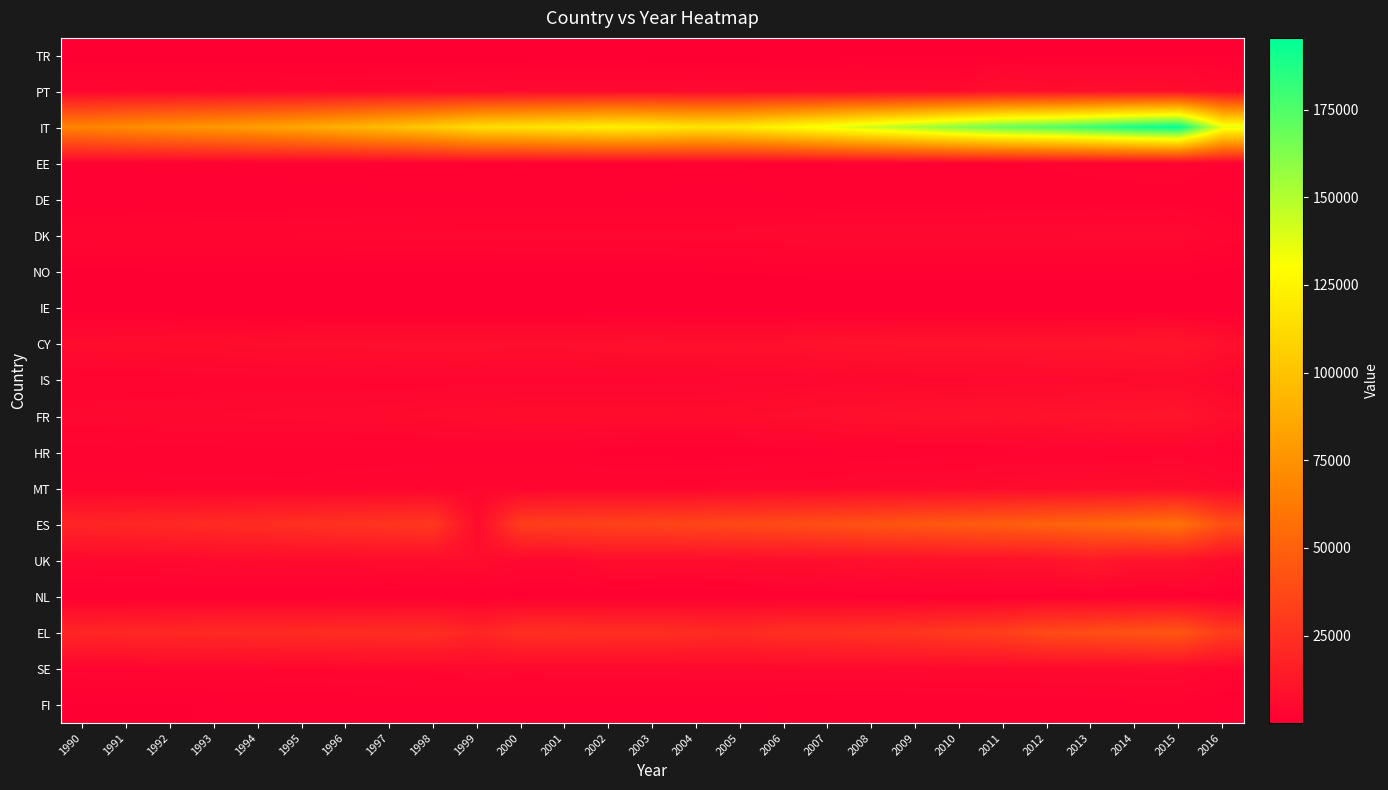

At which category is the sum across all series the highest?

2015